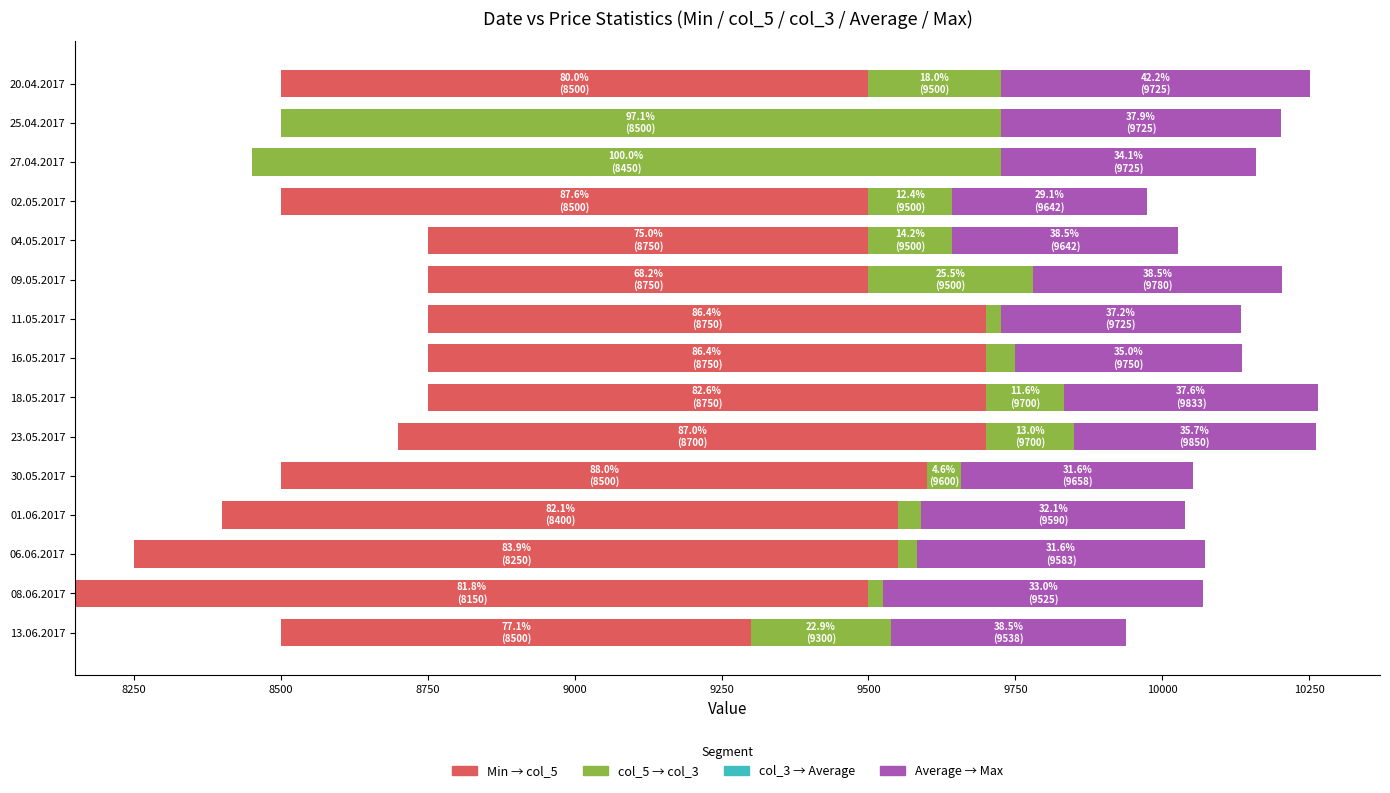

How many values in the Average → Max series exceed 424?

7